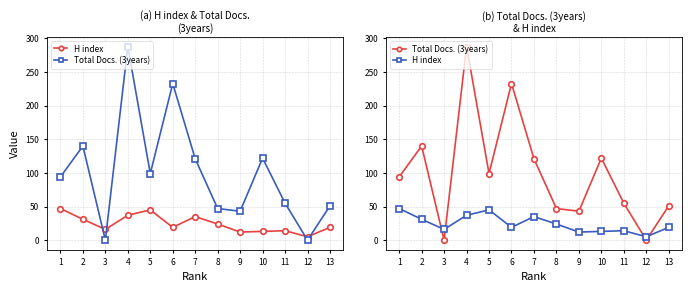

Rank the series at 9 from highest to lowest value.

Total Docs. (3years), H index